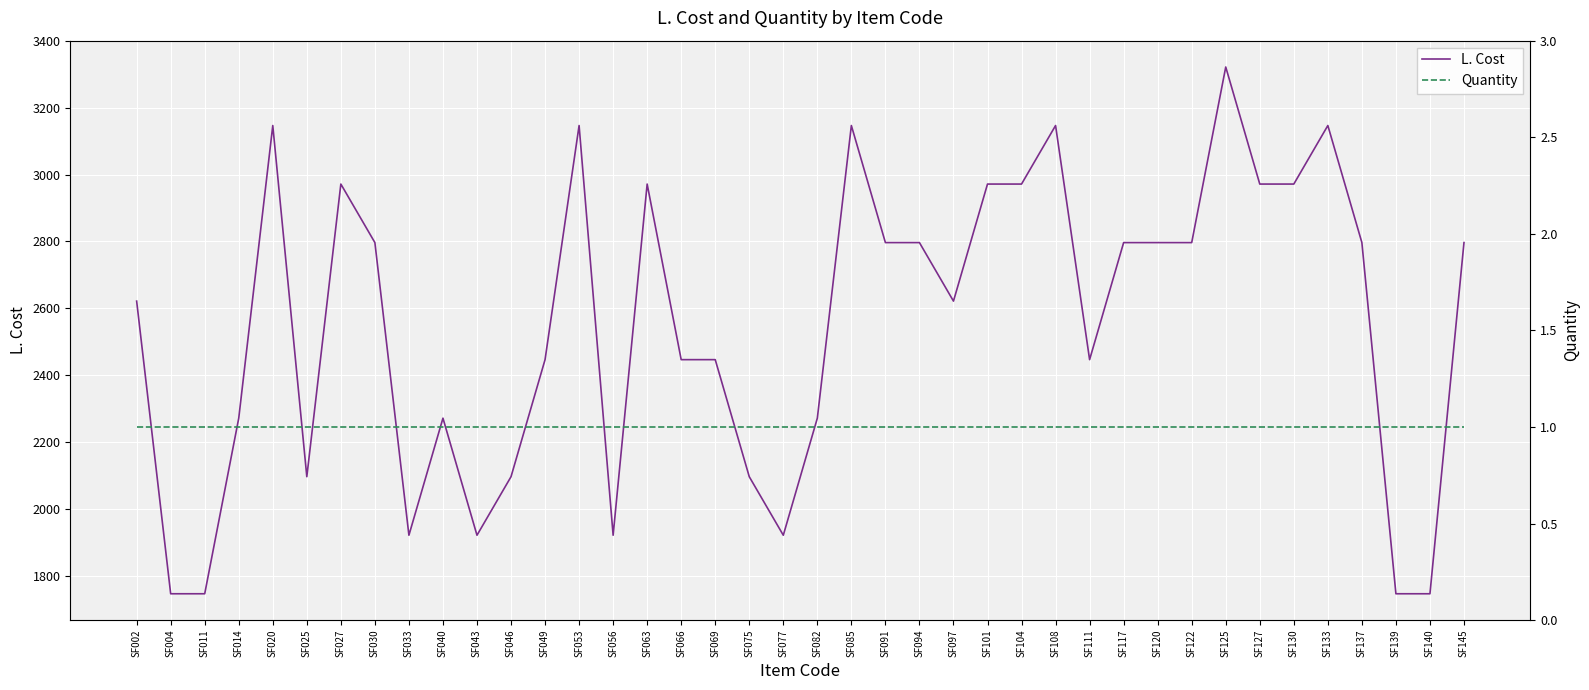

At which category is the sum across all series the highest?

SF125